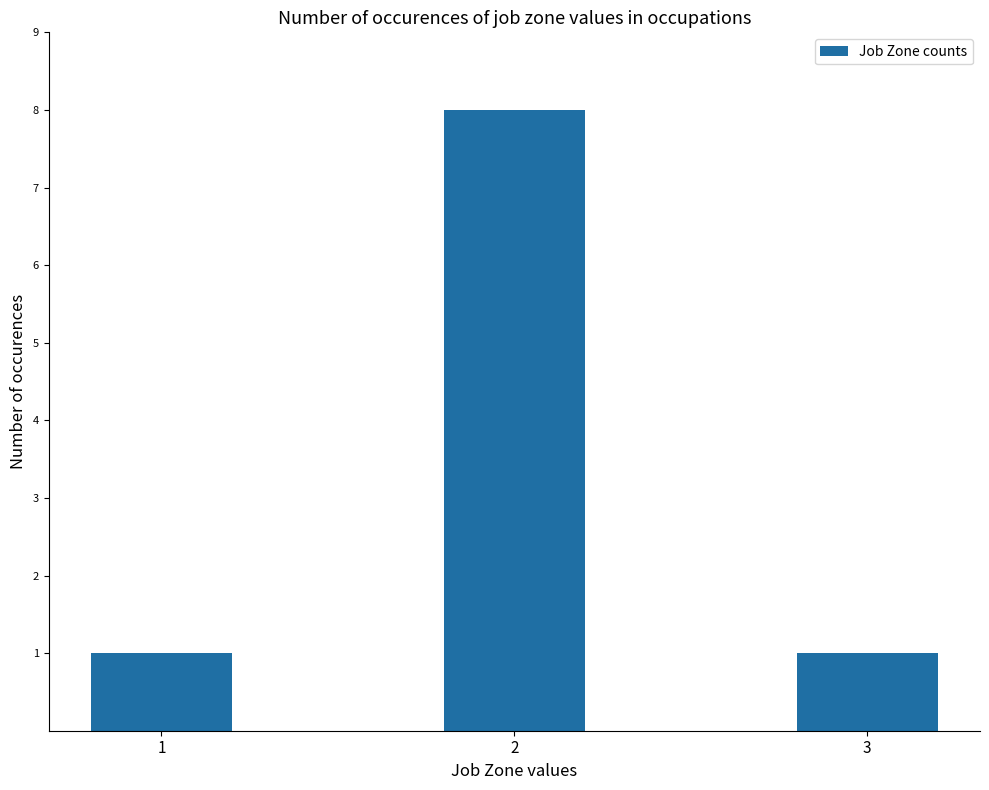

How many bars are there in total?

3